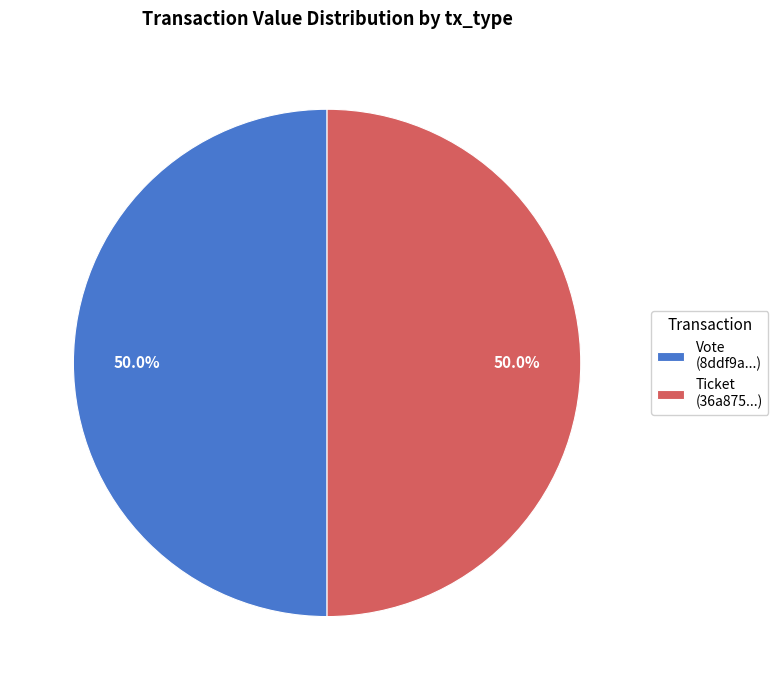

Is the sum of Vote (8ddf9a...) and Ticket (36a875...) greater than half?

Yes